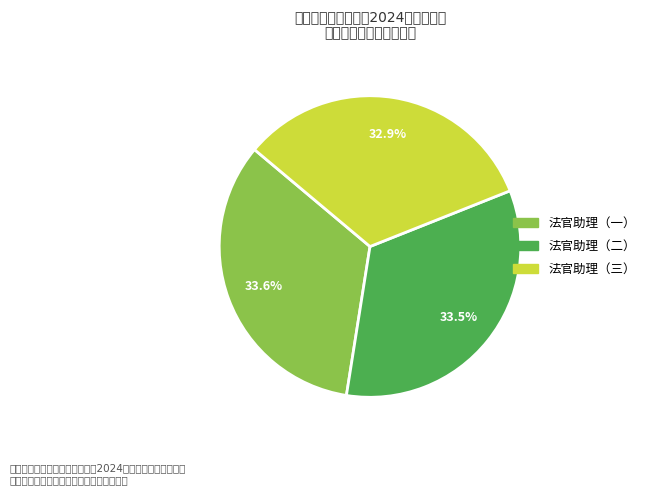

Combined, do 法官助理（二） and 法官助理（一） account for over 50%?

Yes